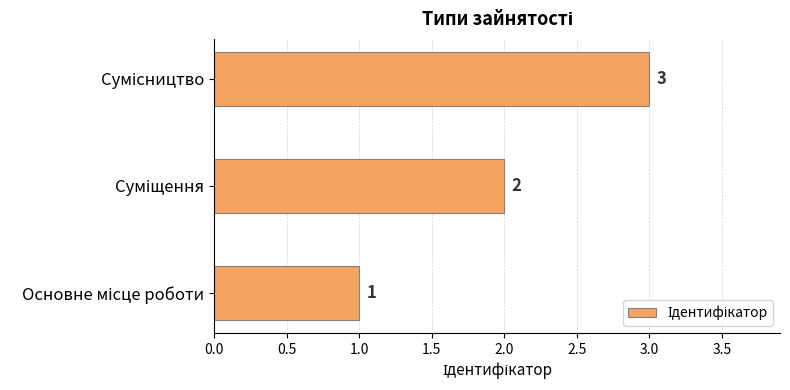

What is the sum of all values?

6